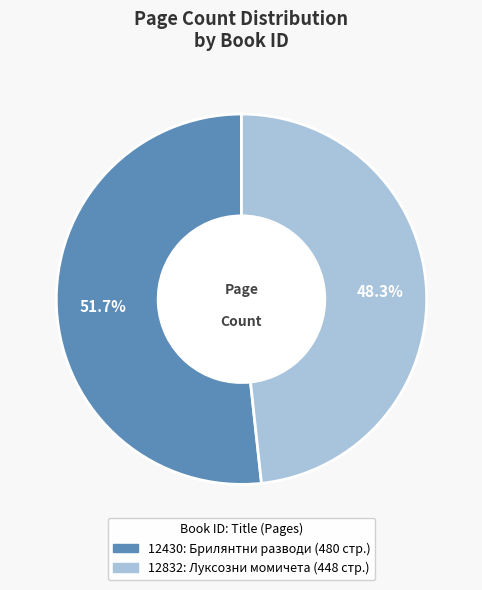

Count the number of slices in the pie.

2